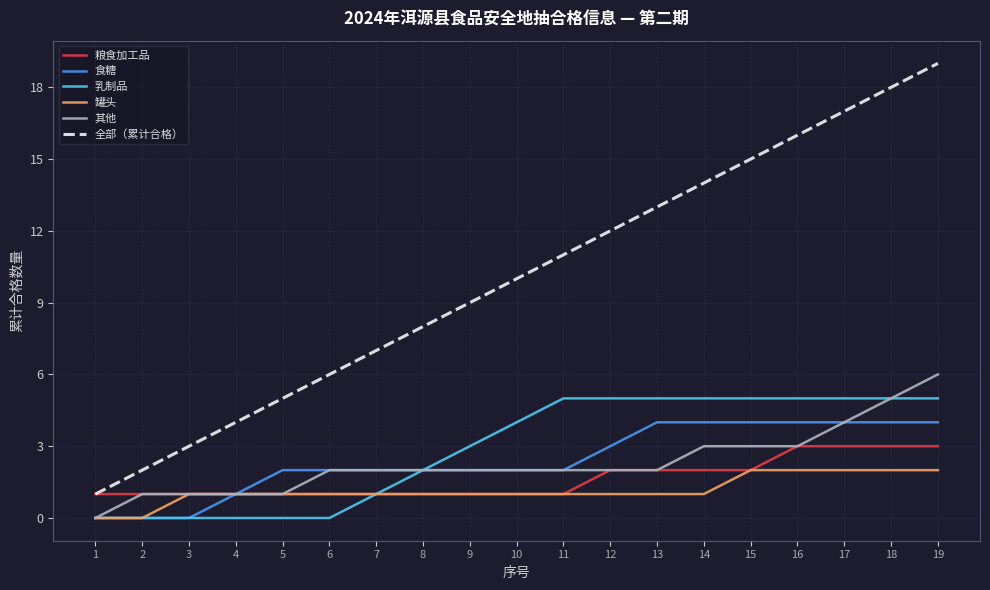

Which series changed the most between 6 and 13?

全部（累计合格）